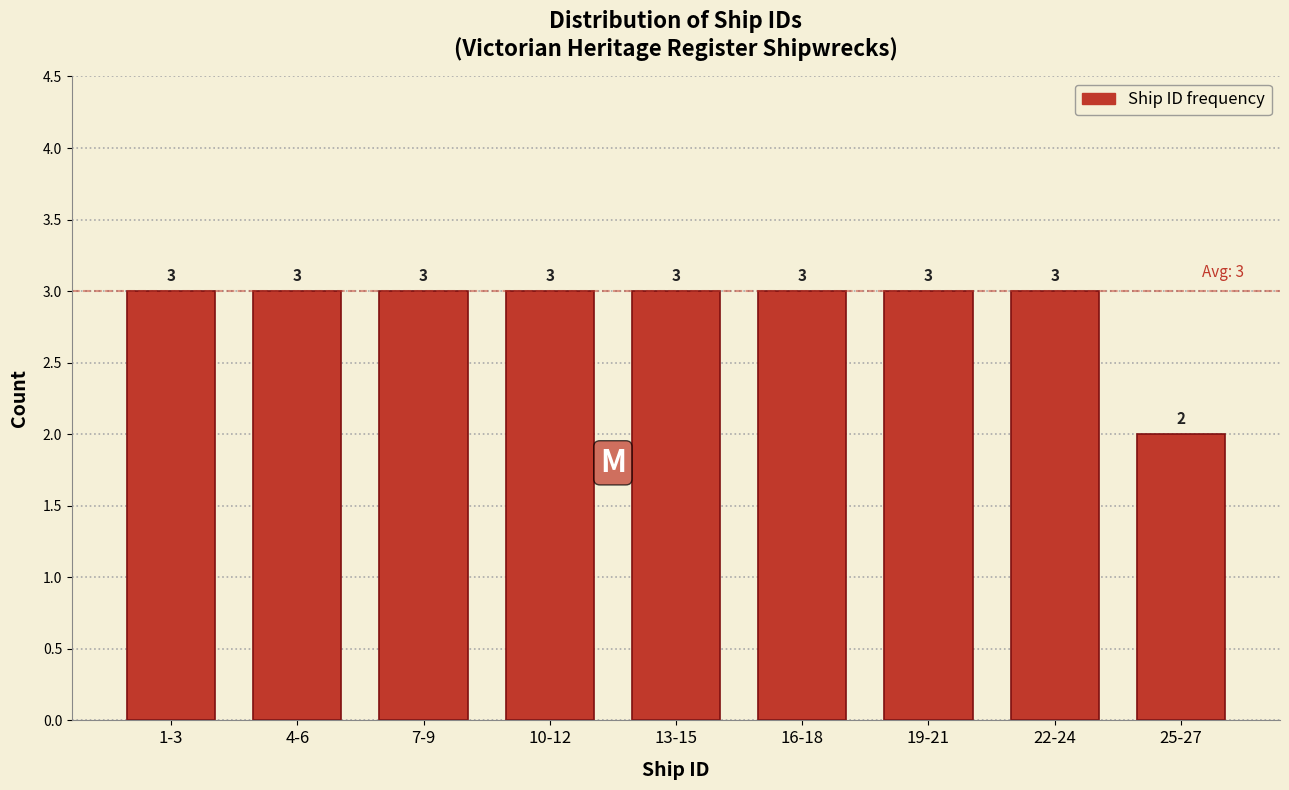

Reading left to right, list all the values displayed in this chart.

3	3	3	3	3	3	3	3	2